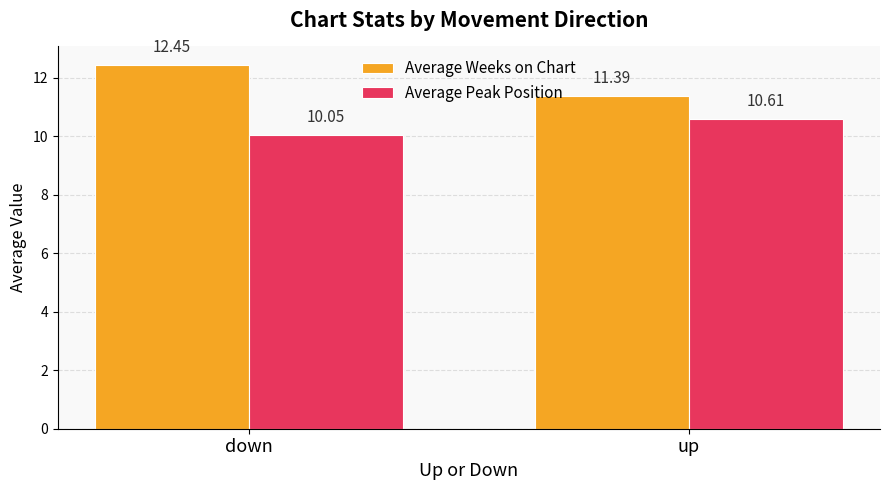

What is the total value across all series at up?

22.0